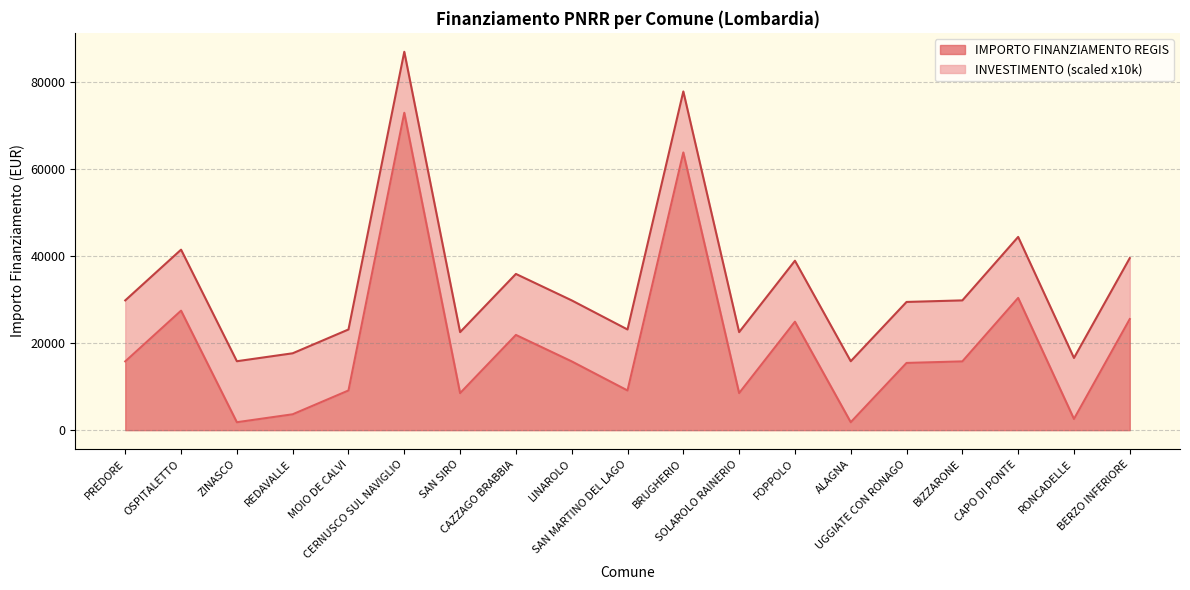

How many data points are above 15782?

7